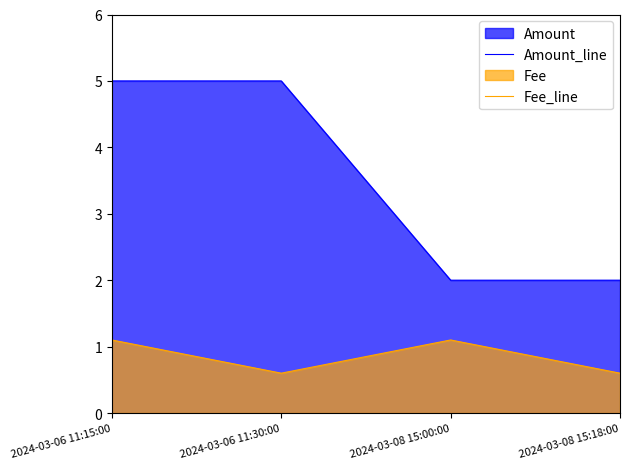

In Fee_line, how many points are lower than both neighbors (excluding endpoints)?

1